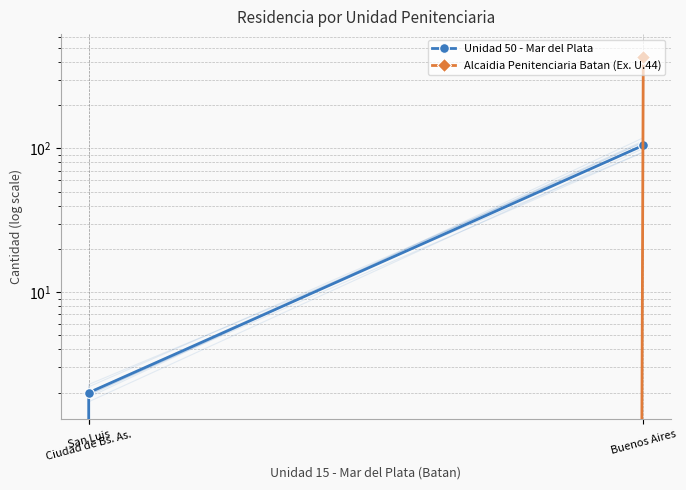

Read the Unidad 50 - Mar del Plata value at Buenos Aires.

105